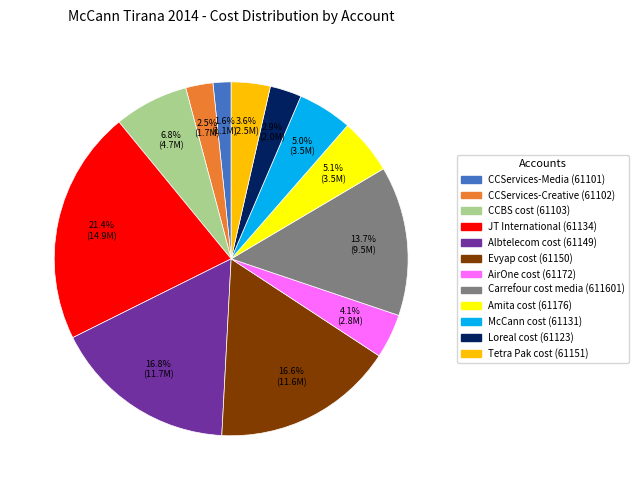

Does any single category account for the majority?

No